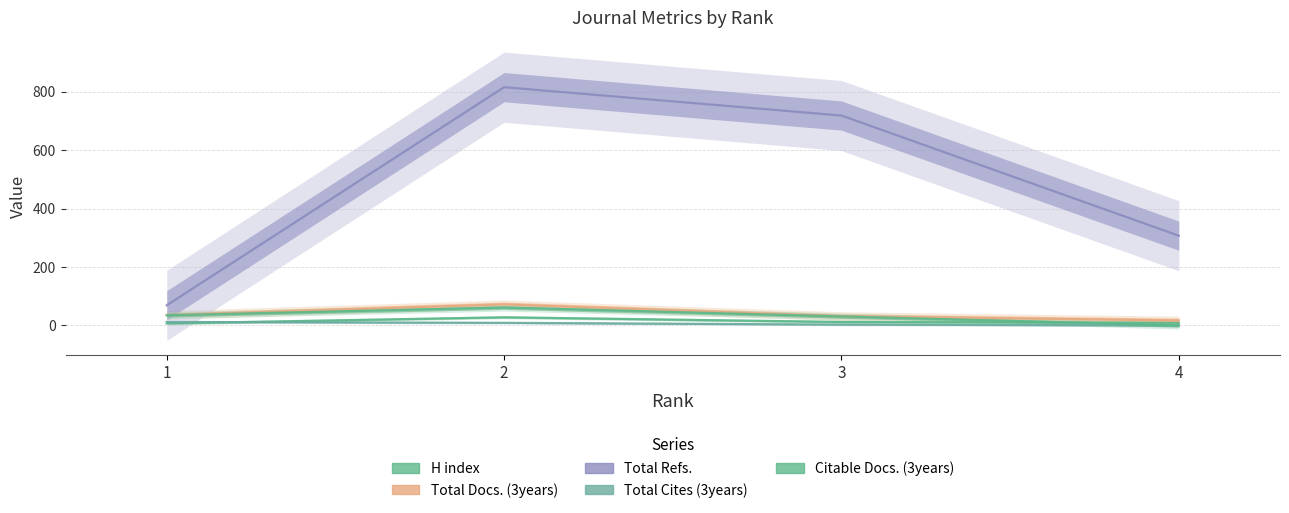

Which series changed the most between 2 and 4?

Total Refs.